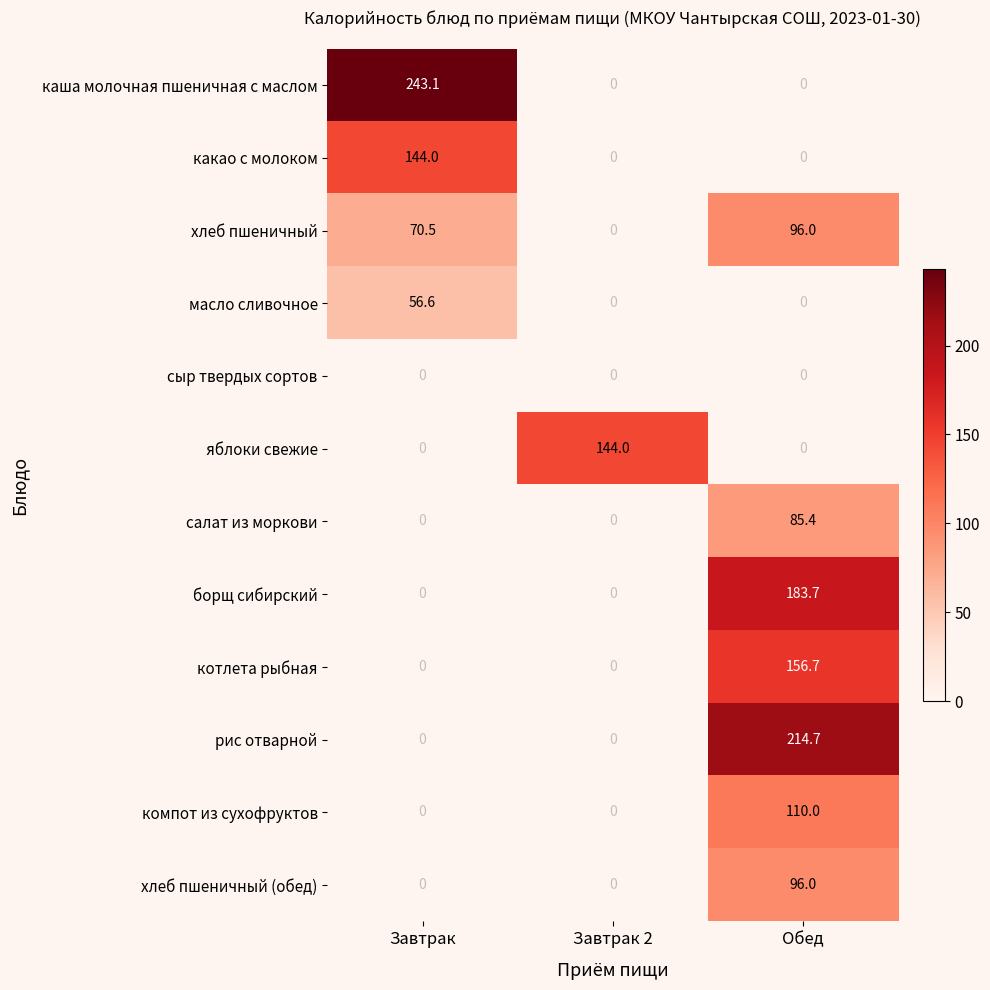

Which series has the widest spread of values?

каша молочная пшеничная с маслом